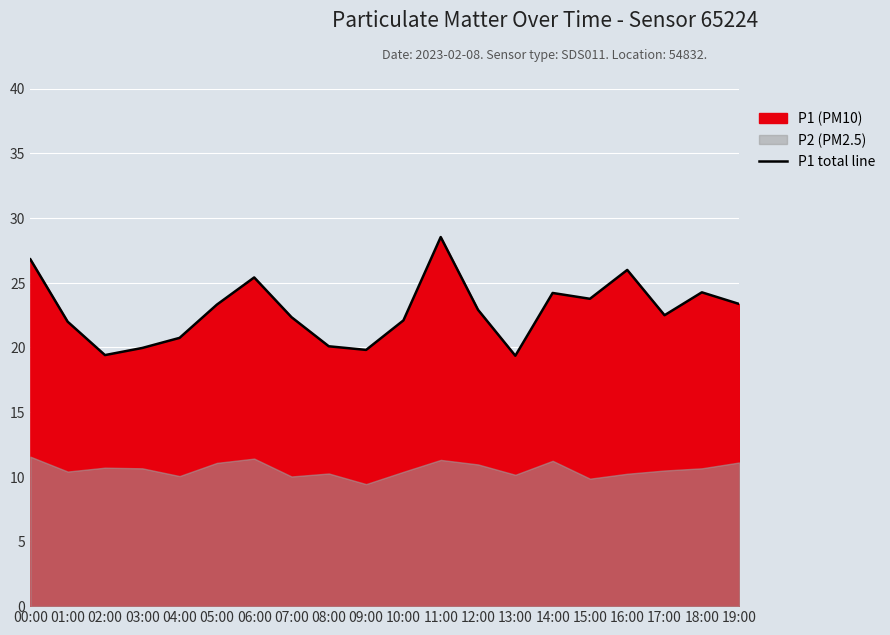

What position from the left is 07:00?

8